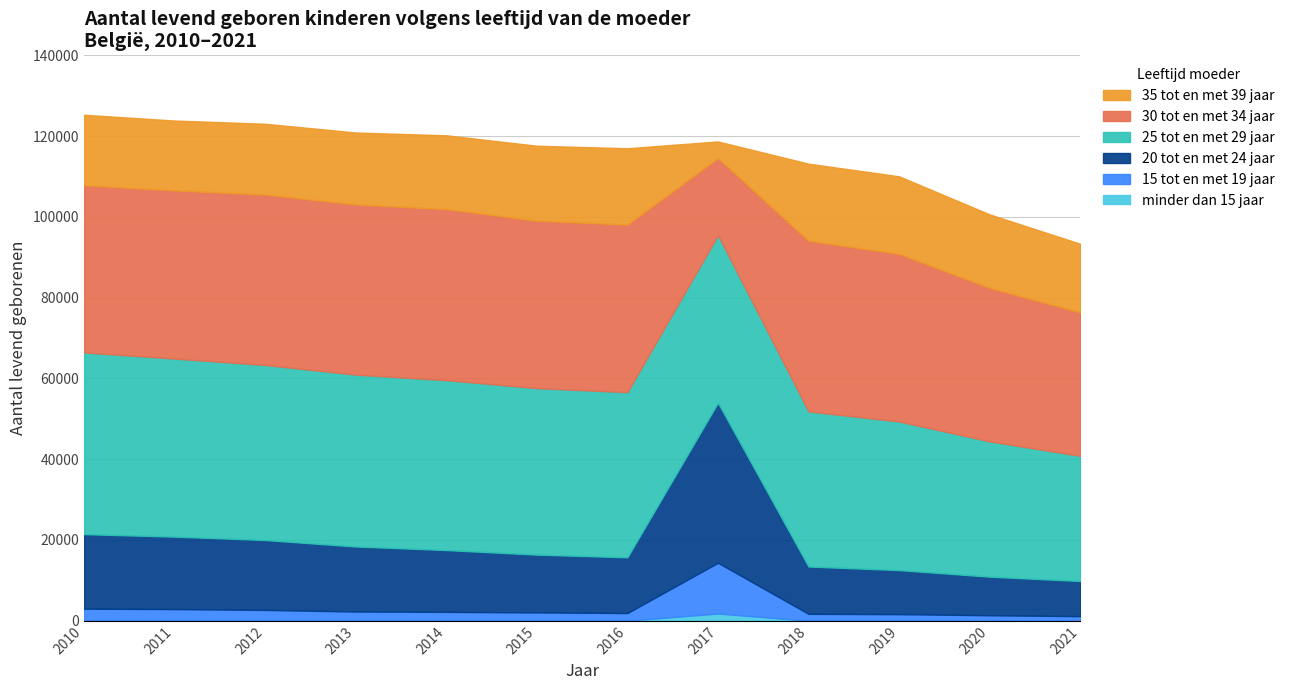

What are all the series names shown in the legend?

35 tot en met 39 jaar, 30 tot en met 34 jaar, 25 tot en met 29 jaar, 20 tot en met 24 jaar, 15 tot en met 19 jaar, minder dan 15 jaar